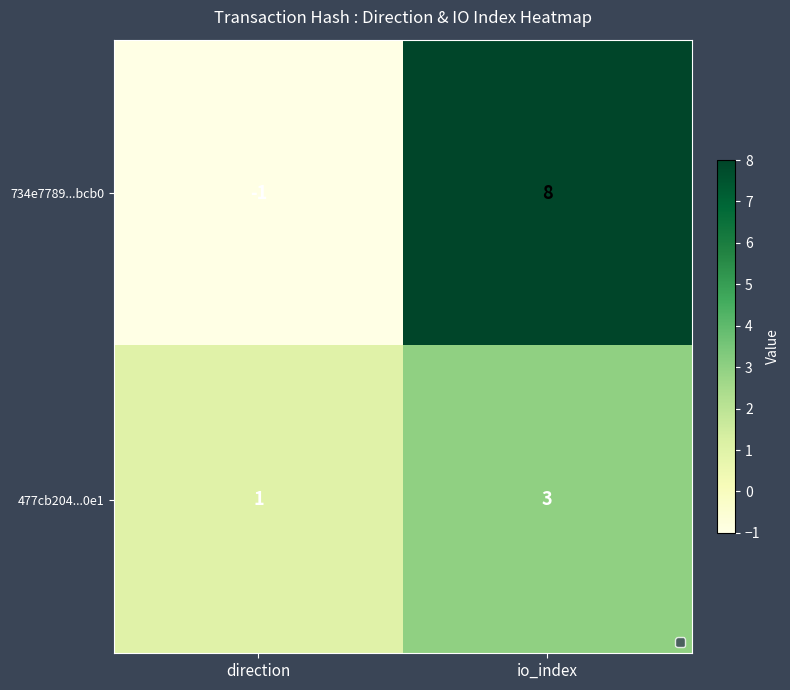

Reading left to right, list all the values displayed in this chart.

734e7789...bcb0: direction=-1	io_index=8
477cb204...0e1: direction=1	io_index=3